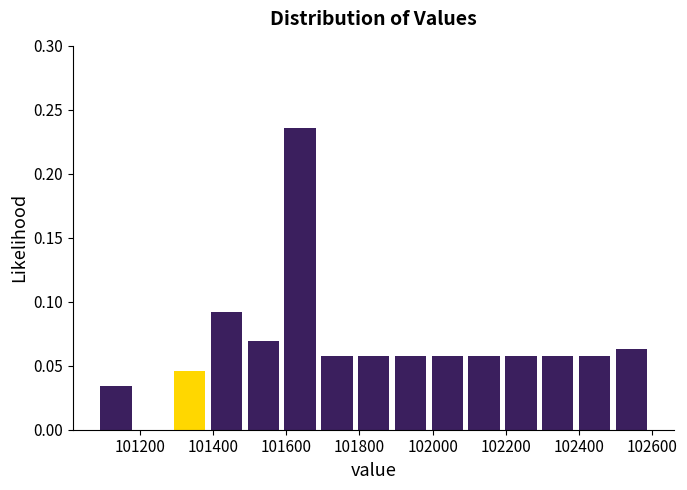

Reading left to right, list every bar in this chart as the range it spans on the x-axis followed by its height. Neither the bar edges nor the heights are printed on the chart, so give them approximately, as read against the axes.

101100 to 101200: 0.035
101200 to 101300: 0
101300 to 101400: 0.045
101400 to 101500: 0.090
101500 to 101600: 0.070
101600 to 101700: 0.235
101700 to 101800: 0.055
101800 to 101900: 0.055
101900 to 102000: 0.055
102000 to 102100: 0.055
102100 to 102200: 0.055
102200 to 102300: 0.055
102300 to 102400: 0.055
102400 to 102500: 0.055
102500 to 102600: 0.065